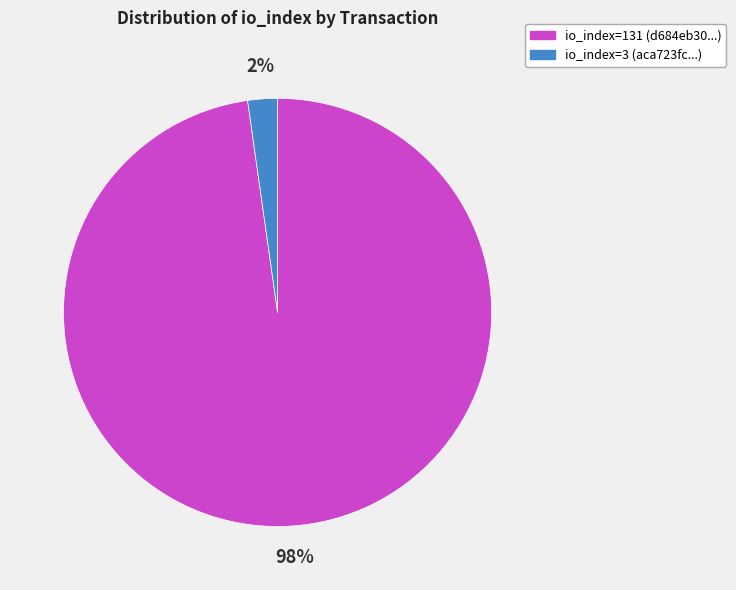

Which category has the biggest portion of the pie?

io_index=131